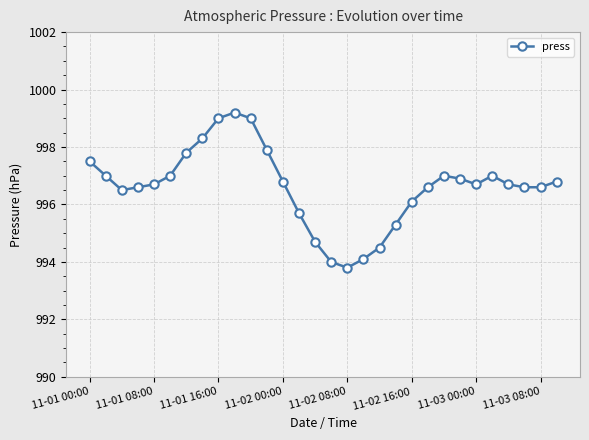

Reading left to right, list all the values displayed in this chart.

997.5	997.0	996.5	996.6	996.7	997.0	997.8	998.3	999.0	999.2	999.0	997.9	996.8	995.7	994.7	994.0	993.8	994.1	994.5	995.3	996.1	996.6	997.0	996.9	996.7	997.0	996.7	996.6	996.6	996.8